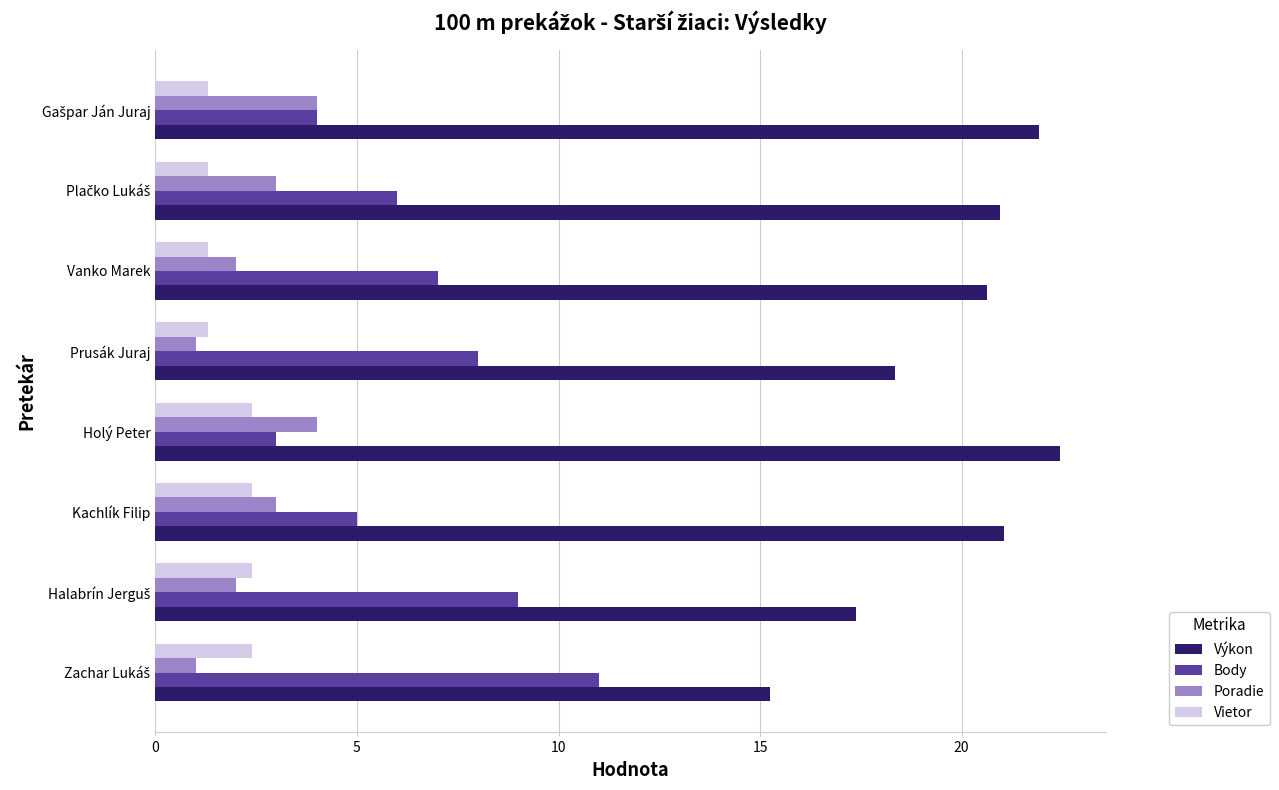

At how many categories does at least one series exceed 12?

8